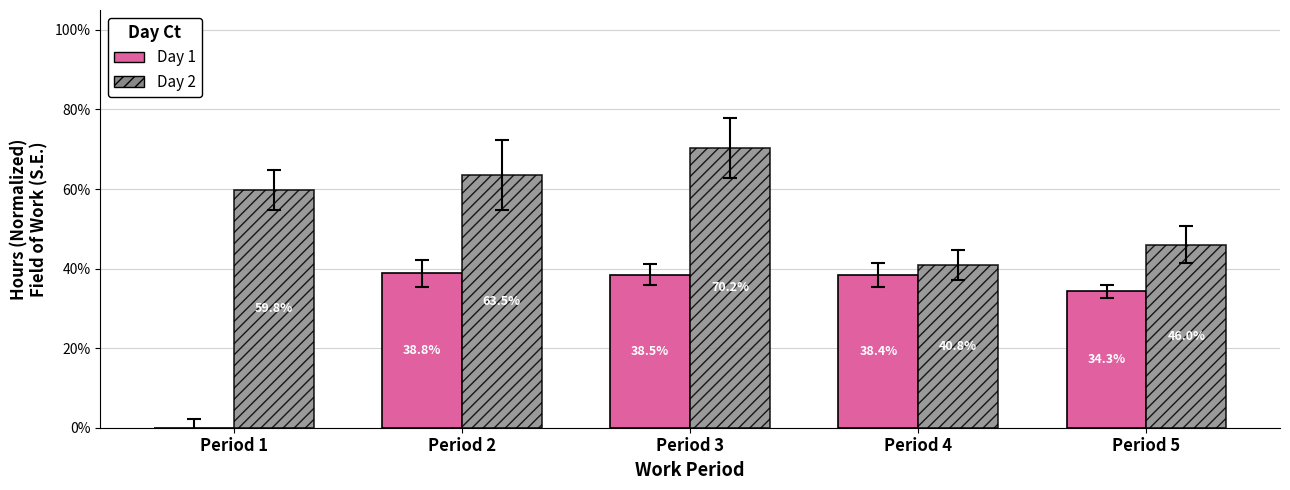

Are the bars horizontal?

No